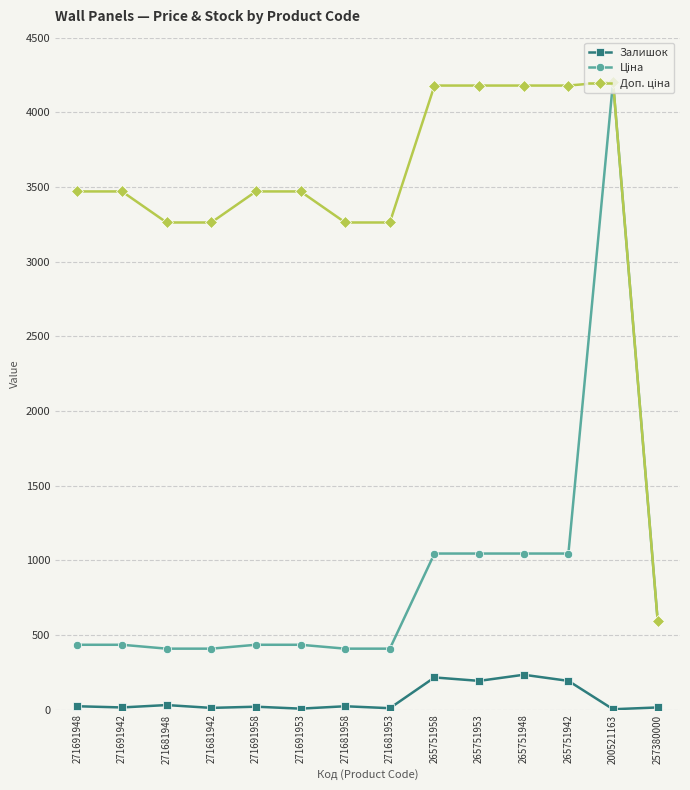

At which category is the sum across all series the highest?

200521163